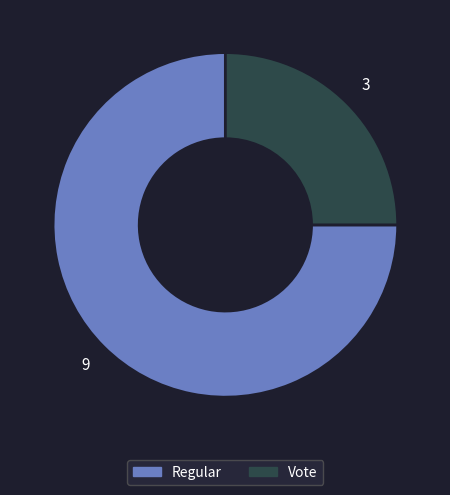

Which has a higher value, Regular or Vote?

Regular